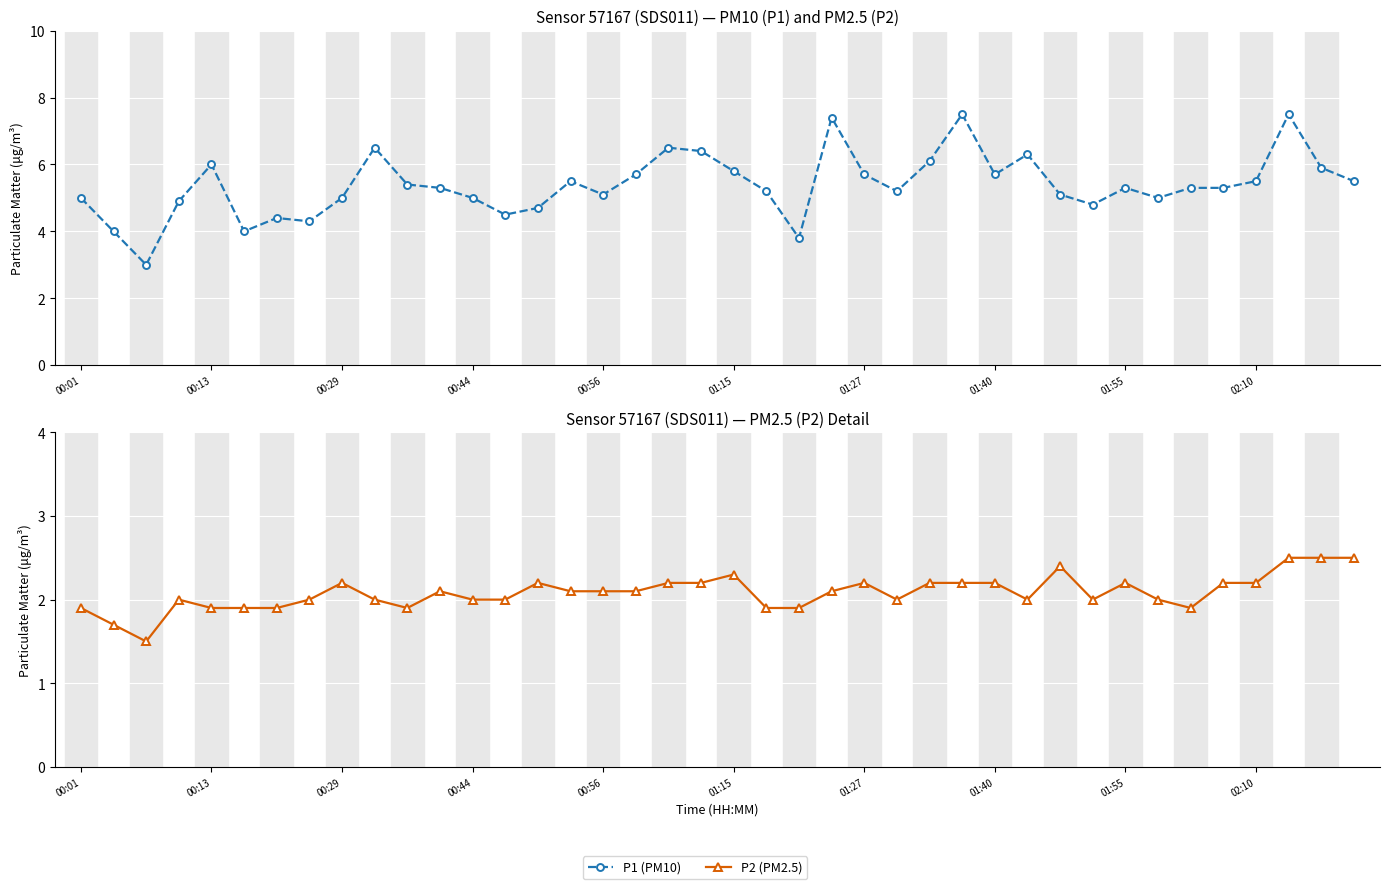

The value of P2 (PM2.5) at 15 is 2.1. True or false?

True